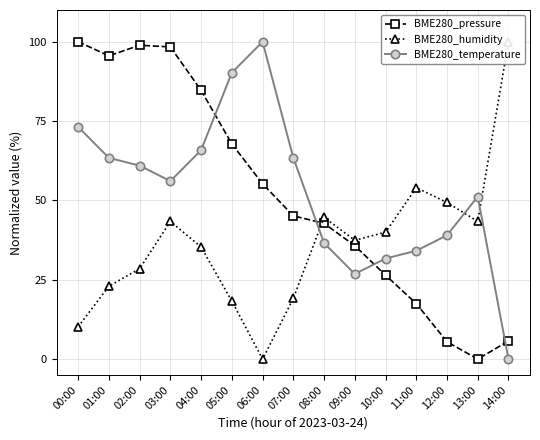

How many intersections are there between BME280_temperature and BME280_pressure?

4